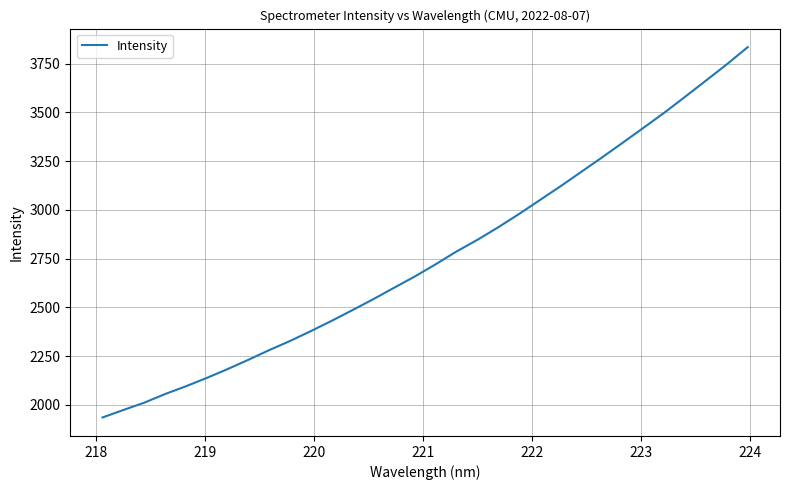

What is the minimum value shown in the chart?

1936.1